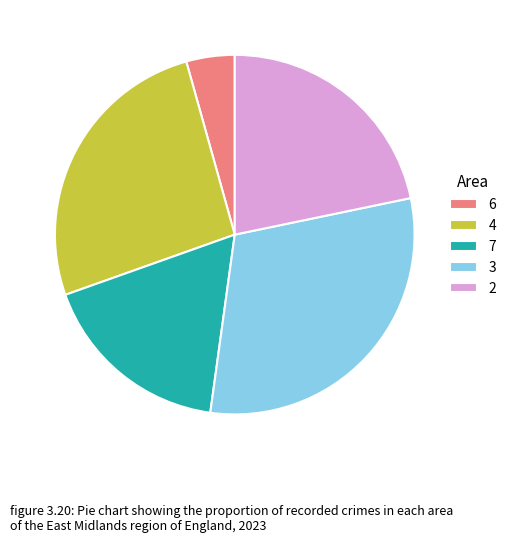

Approximately how many times larger is the value at 2 compared to 3?

0.7